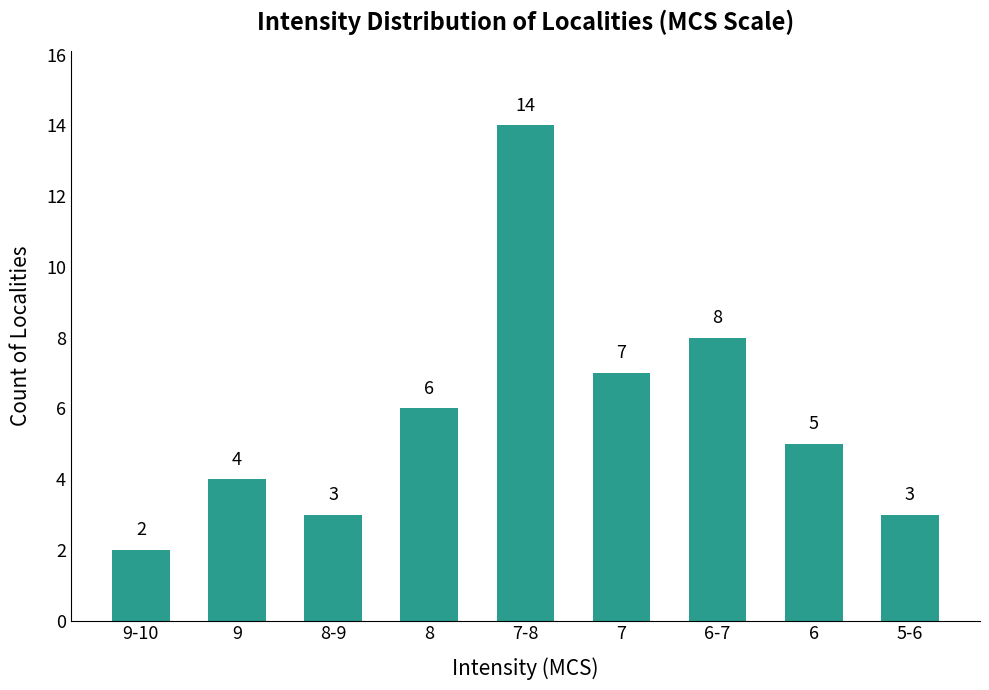

What is the difference between the maximum and minimum values?

12